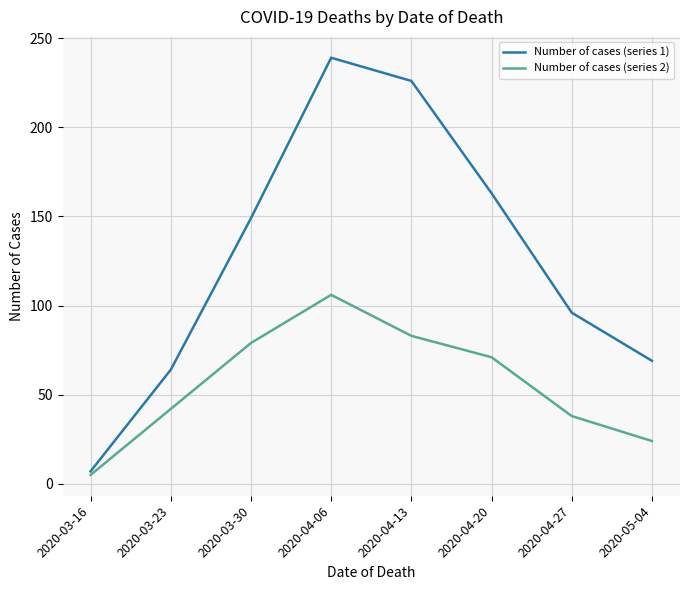

Reading right to left, what are all the values shown in this chart?

Number of cases (series 1): 69	96	163	226	239	149	64	7
Number of cases (series 2): 24	38	71	83	106	79	42	5